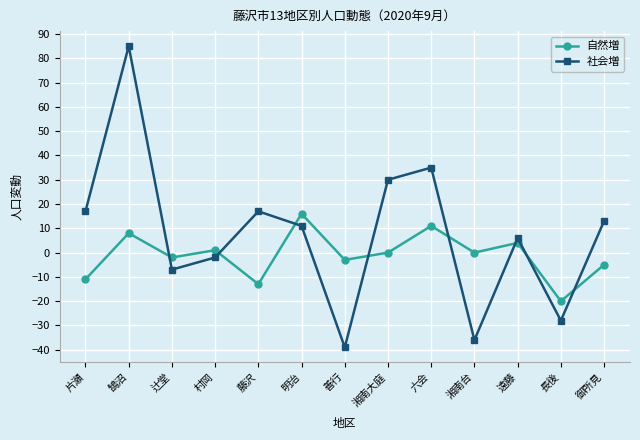

At which category is the sum across all series the highest?

鵠沼